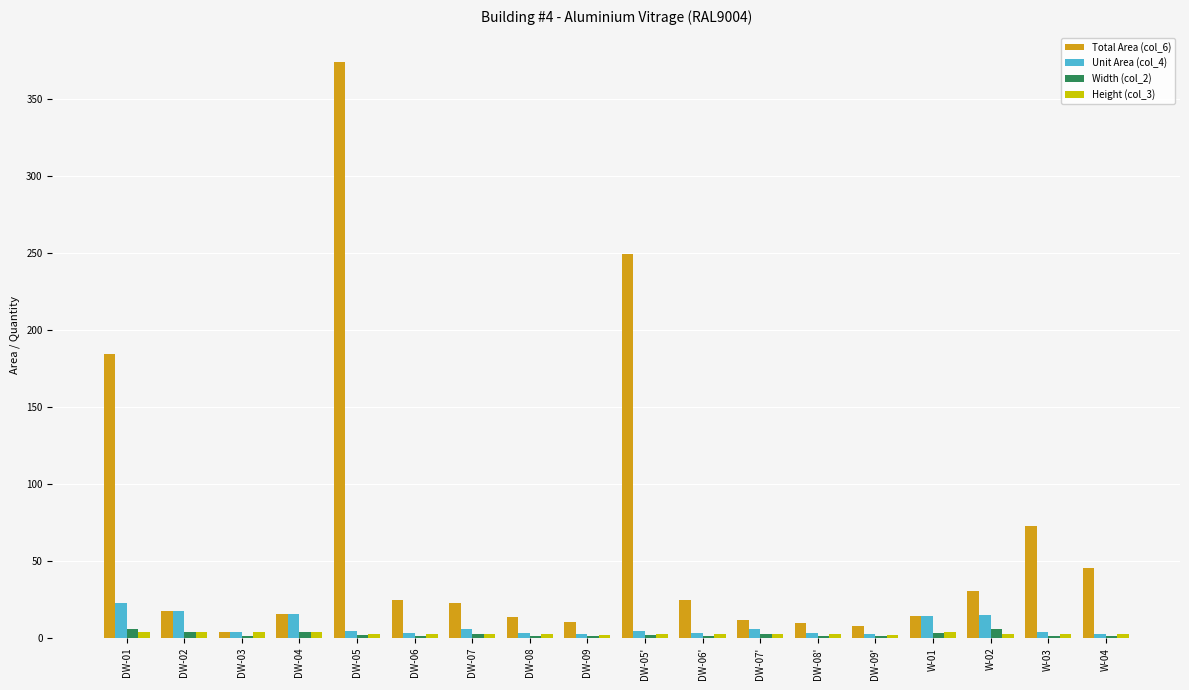

At which label is Total Area (col_6) closest to 189?

DW-01